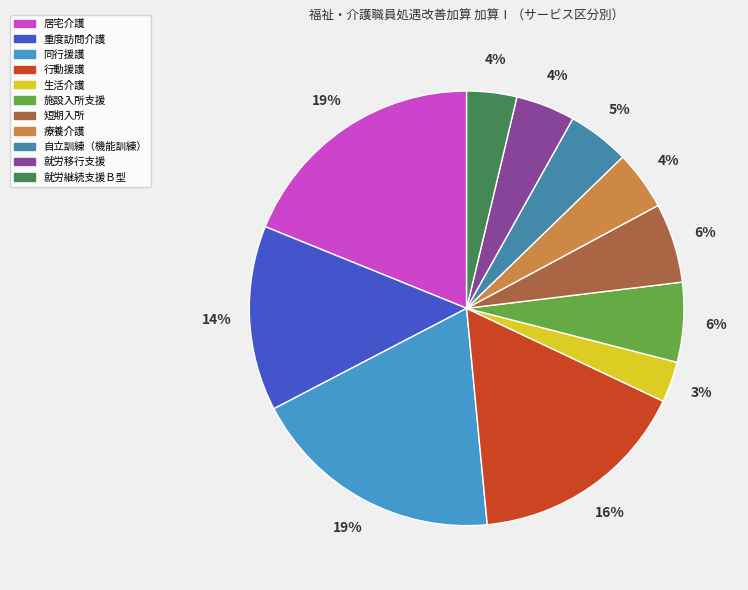

Do 重度訪問介護 and 就労移行支援 together represent more than half of the pie?

No